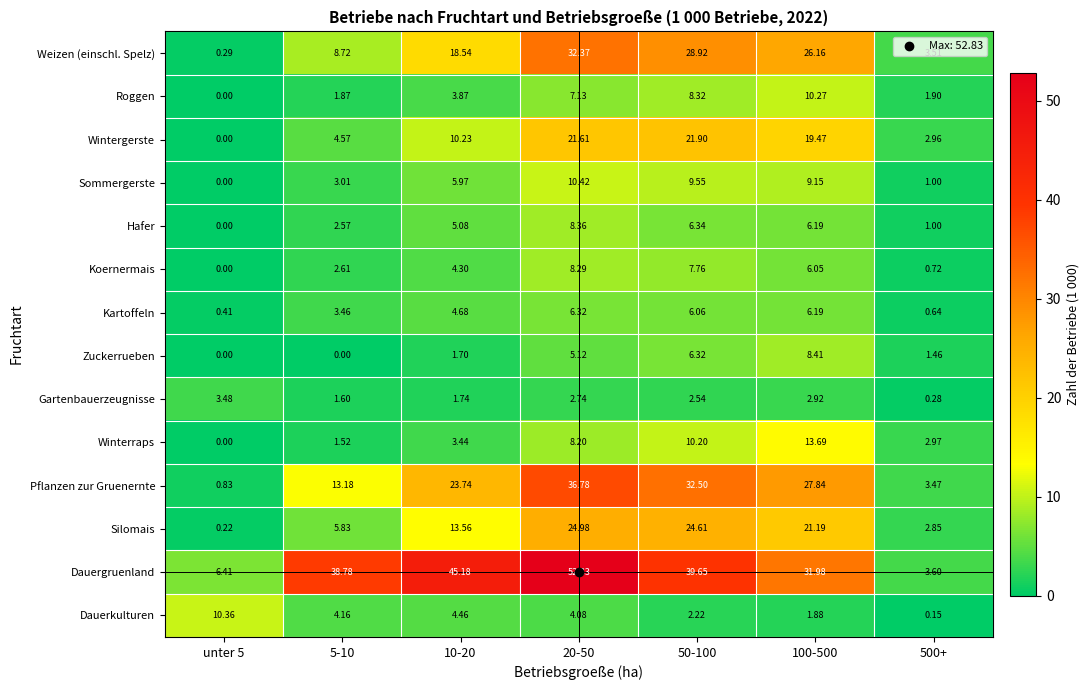

List the series in order of their peak value, lowest first.

Gartenbauerzeugnisse, Kartoffeln, Koernermais, Hafer, Zuckerrueben, Roggen, Dauerkulturen, Sommergerste, Winterraps, Wintergerste, Silomais, Weizen (einschl. Spelz), Pflanzen zur Gruenernte, Dauergruenland